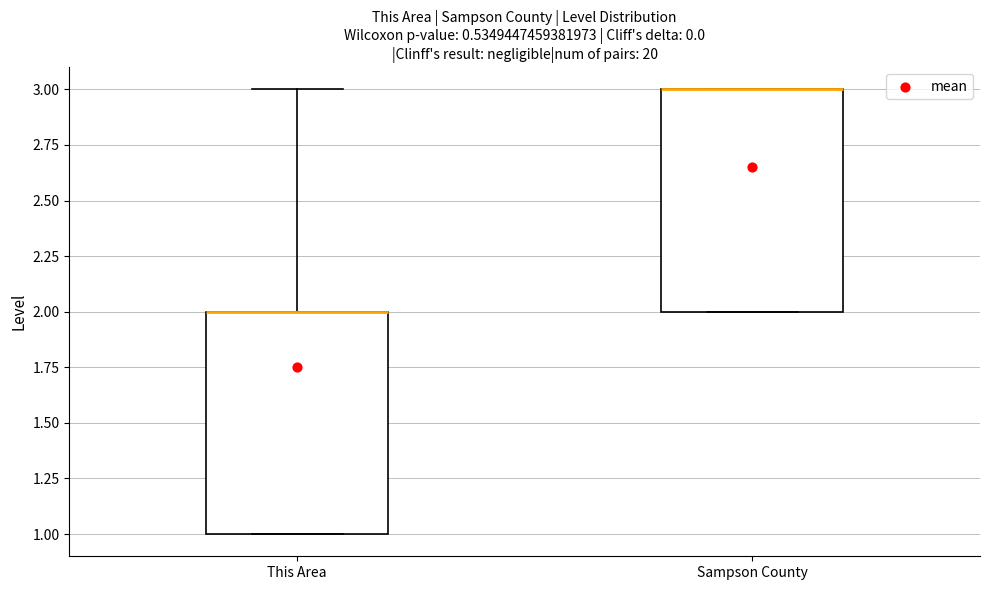

Reading left to right, read every box against the y-axis: the position of its median line, the range the box covers, and the ends of its whiskers. The values are not printed on the chart, so give them approximately, as read against the axis.

This Area: median 2 (drawn on the box's upper edge), box 1 to 2, whiskers 1 to 3
Sampson County: median 3 (drawn on the box's upper edge), box 2 to 3, whiskers 2 to 3